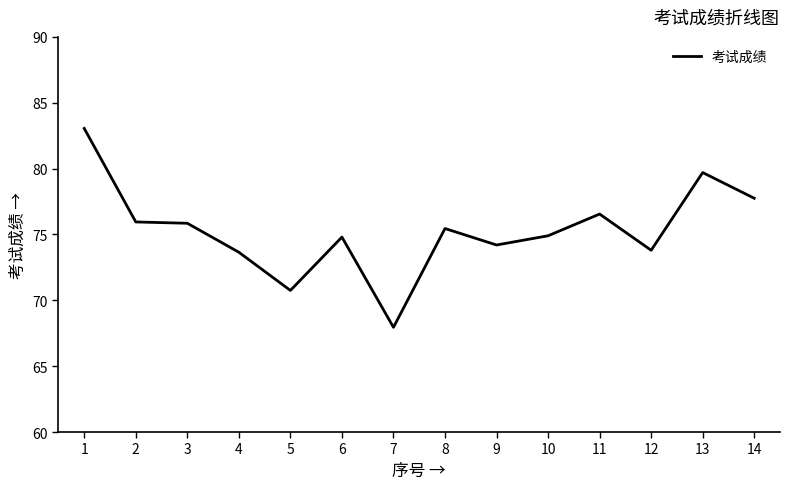

What is the change in value from 7 to 11?

+8.6